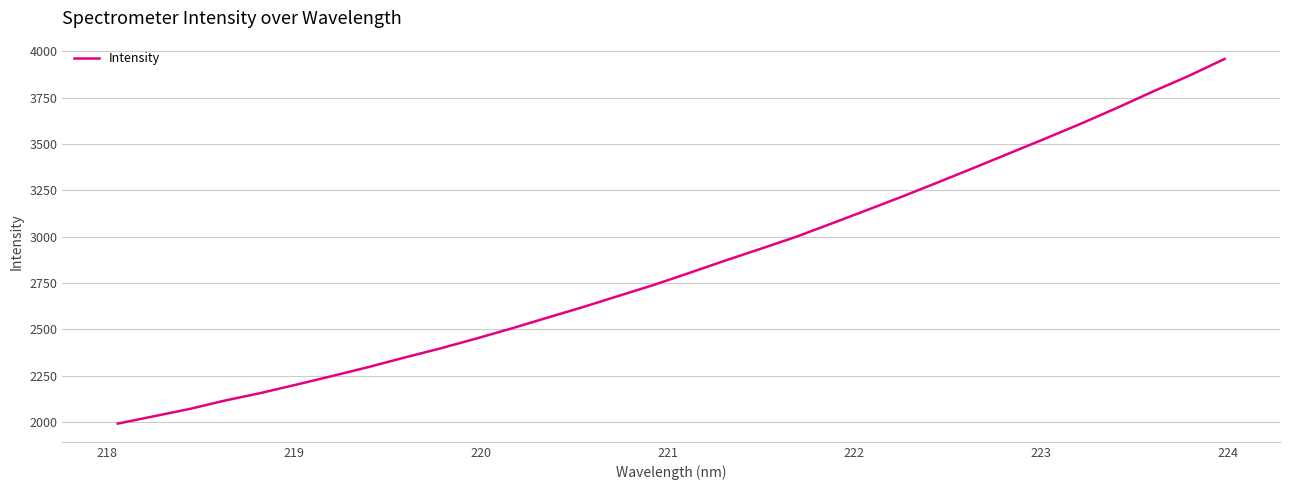

What is the difference between the maximum and minimum values?

1968.6